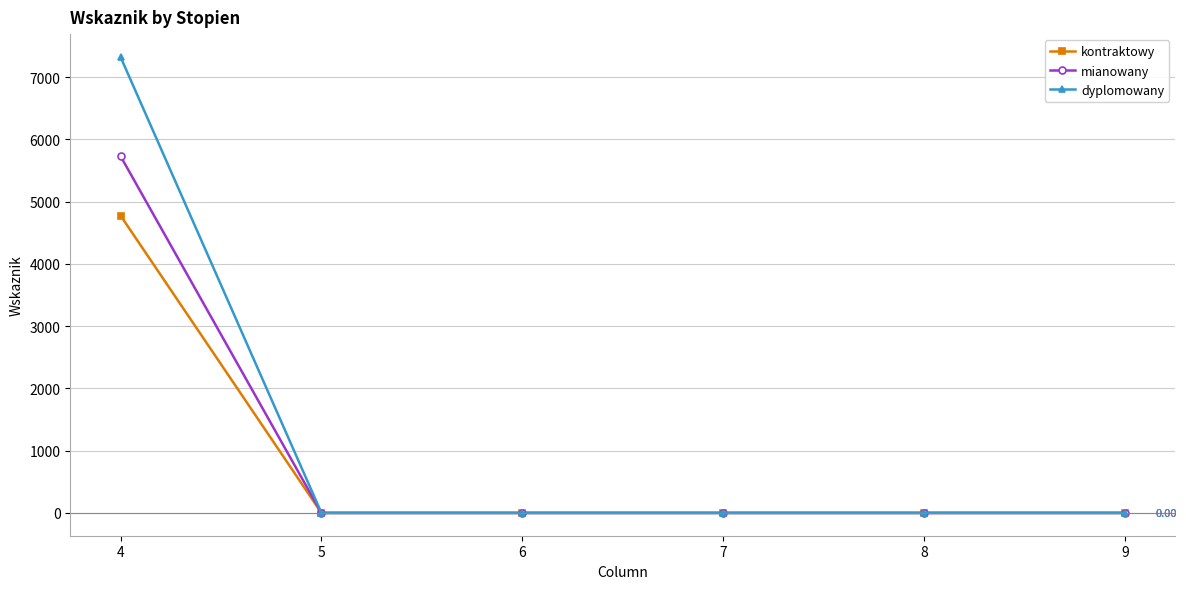

Which series has the widest spread of values?

dyplomowany